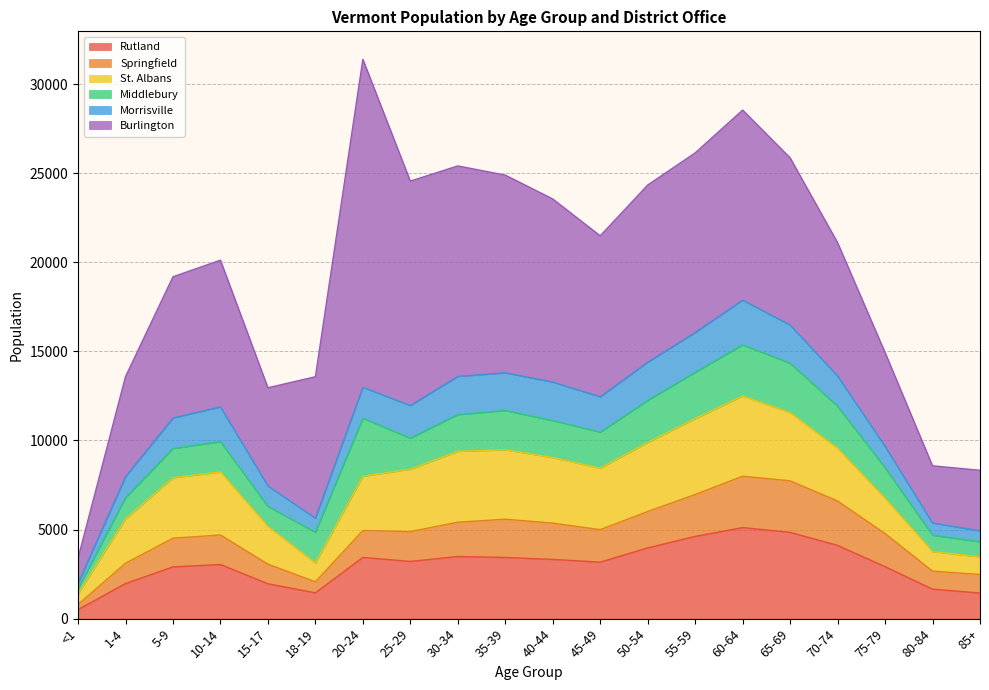

What is the label of the 18th point from the left?

75-79